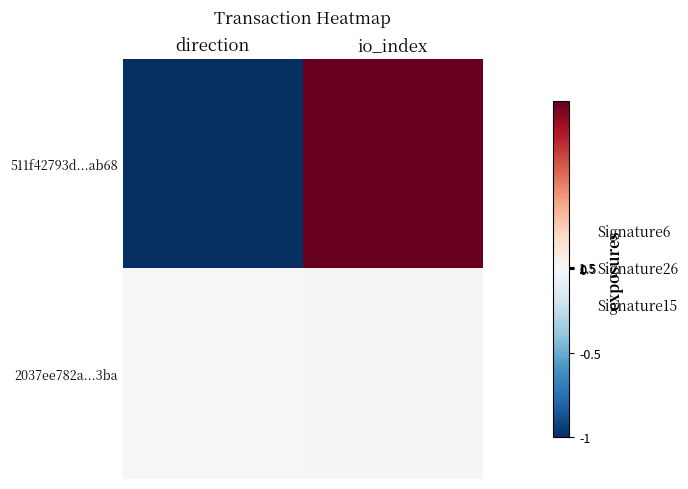

What is the difference between the highest and lowest values at io_index?

151